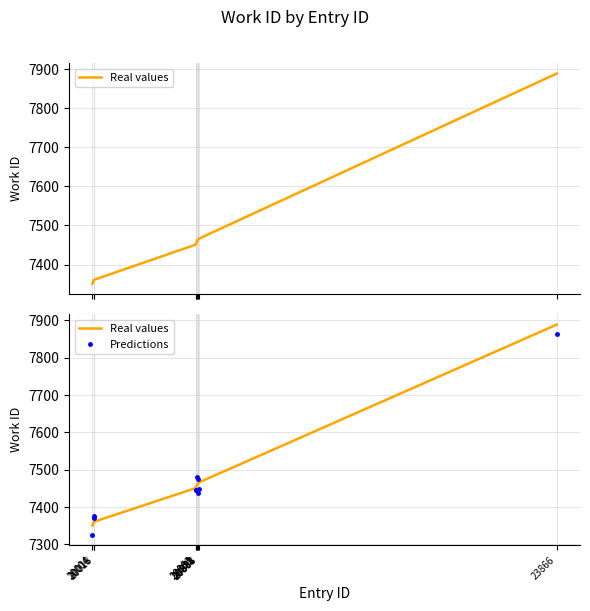

Where is Predictions nearest to the value 7595?

20873